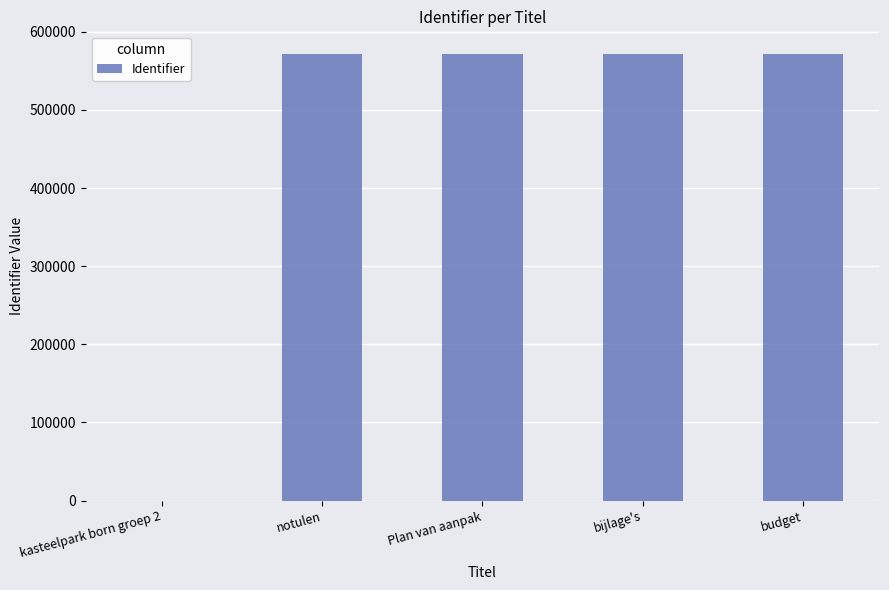

Is it true that the value at Plan van aanpak is 952089?

False